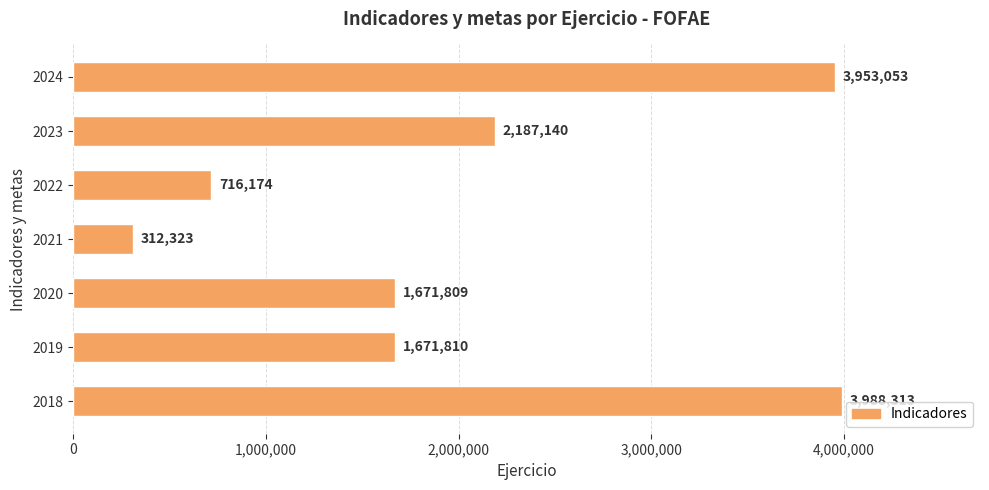

What is the ratio of the value at 2023 to the value at 2018?

0.5